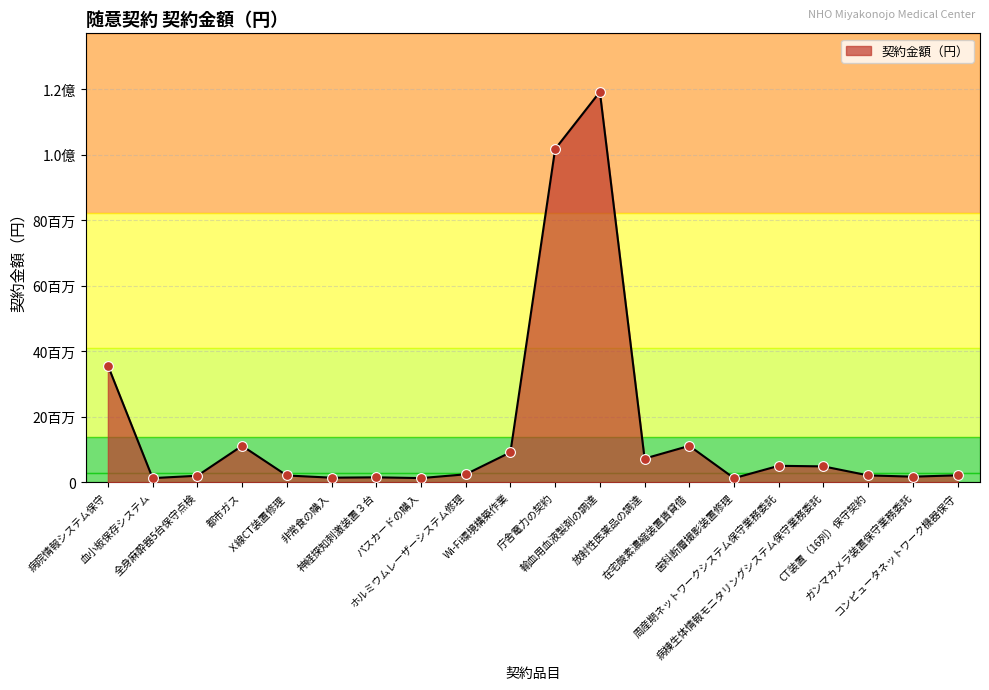

Between ホルミウムレーザーシステム修理 and コンピュータネットワーク機器保守, which is larger?

ホルミウムレーザーシステム修理